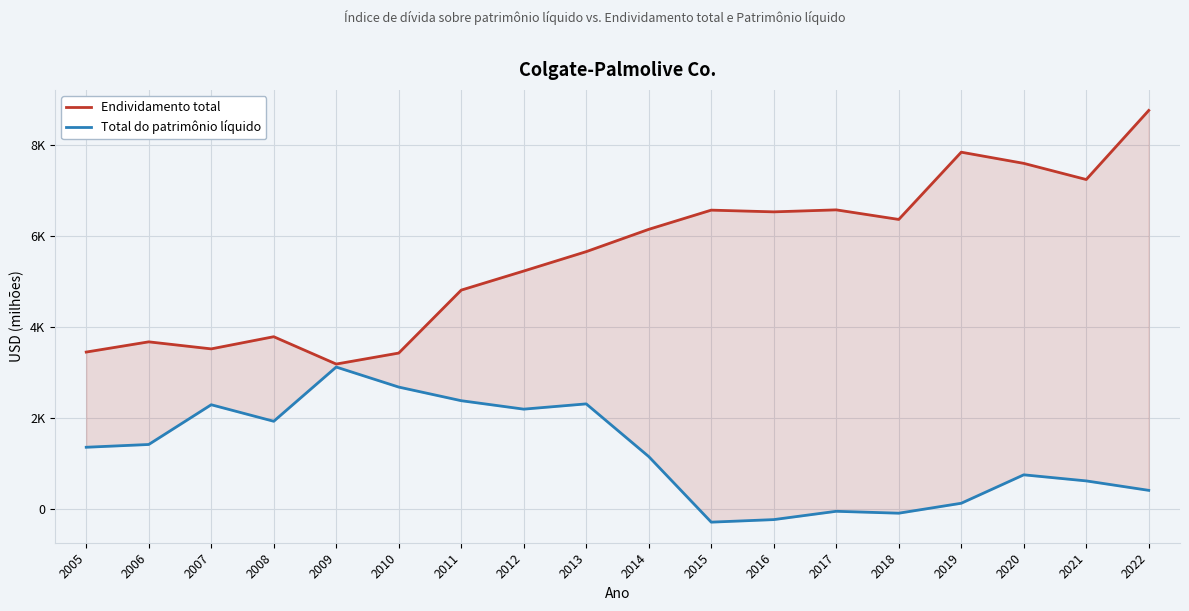

Which category has the lowest value across all series?

2015